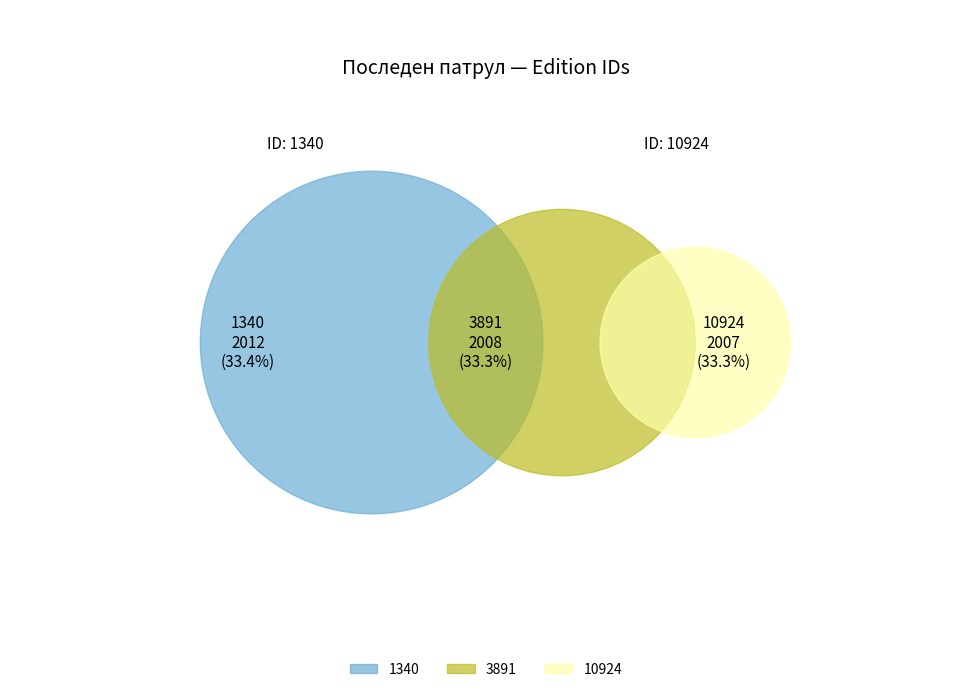

Which has a higher value, 1340 or 3891?

1340